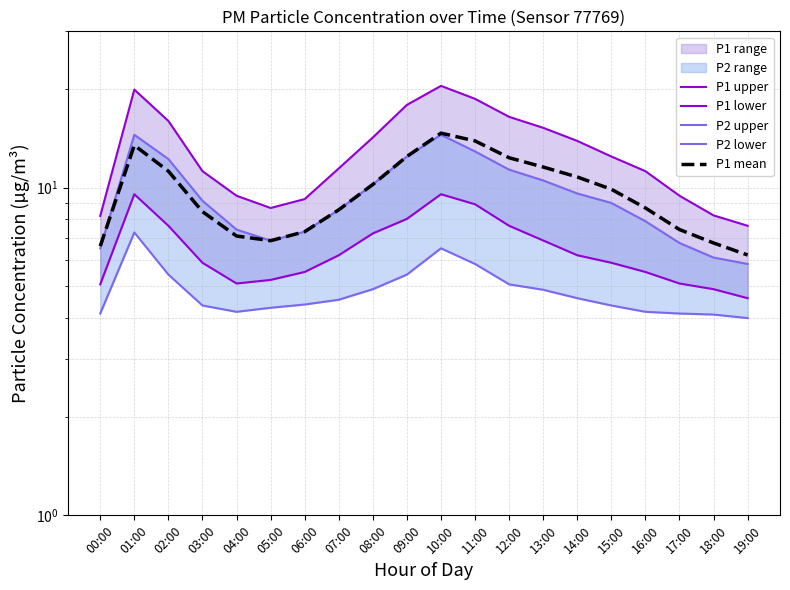

What is the difference between the highest and lowest values at 05:00?

4.4